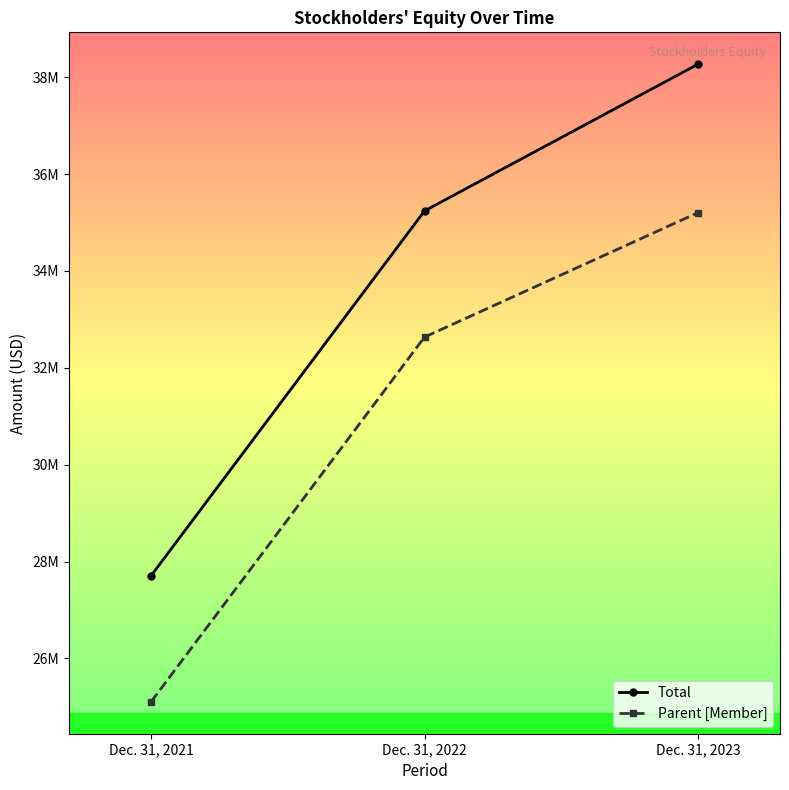

The value of Parent [Member] at Dec. 31, 2023 is 35202356. True or false?

True